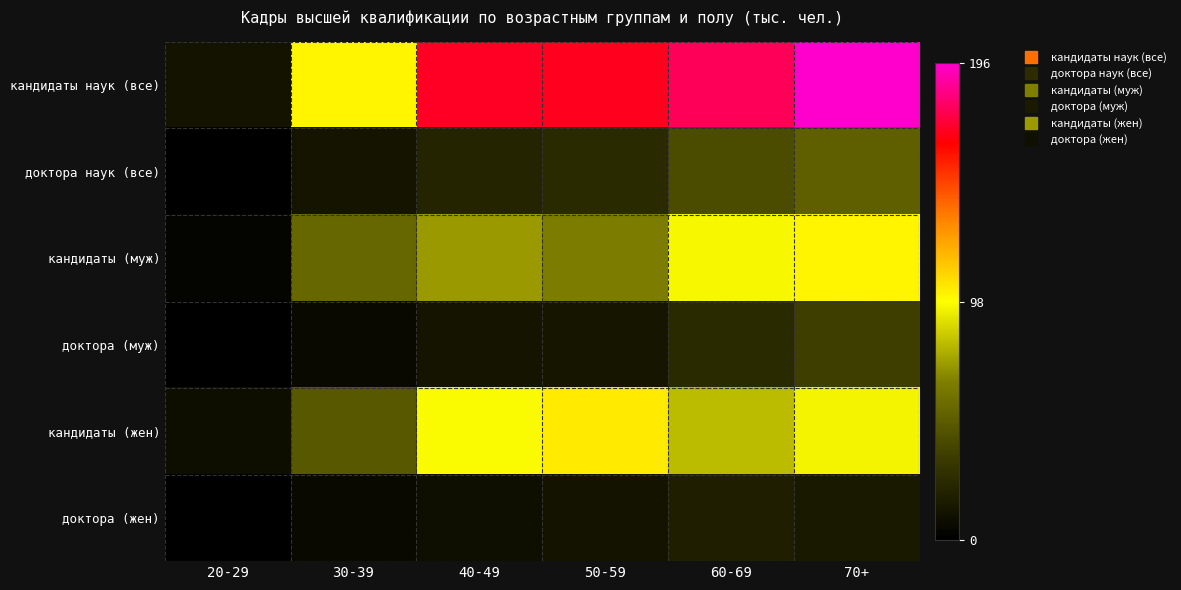

List the series in order of their peak value, highest first.

кандидаты наук (все), кандидаты (жен), кандидаты (муж), доктора наук (все), доктора (муж), доктора (жен)